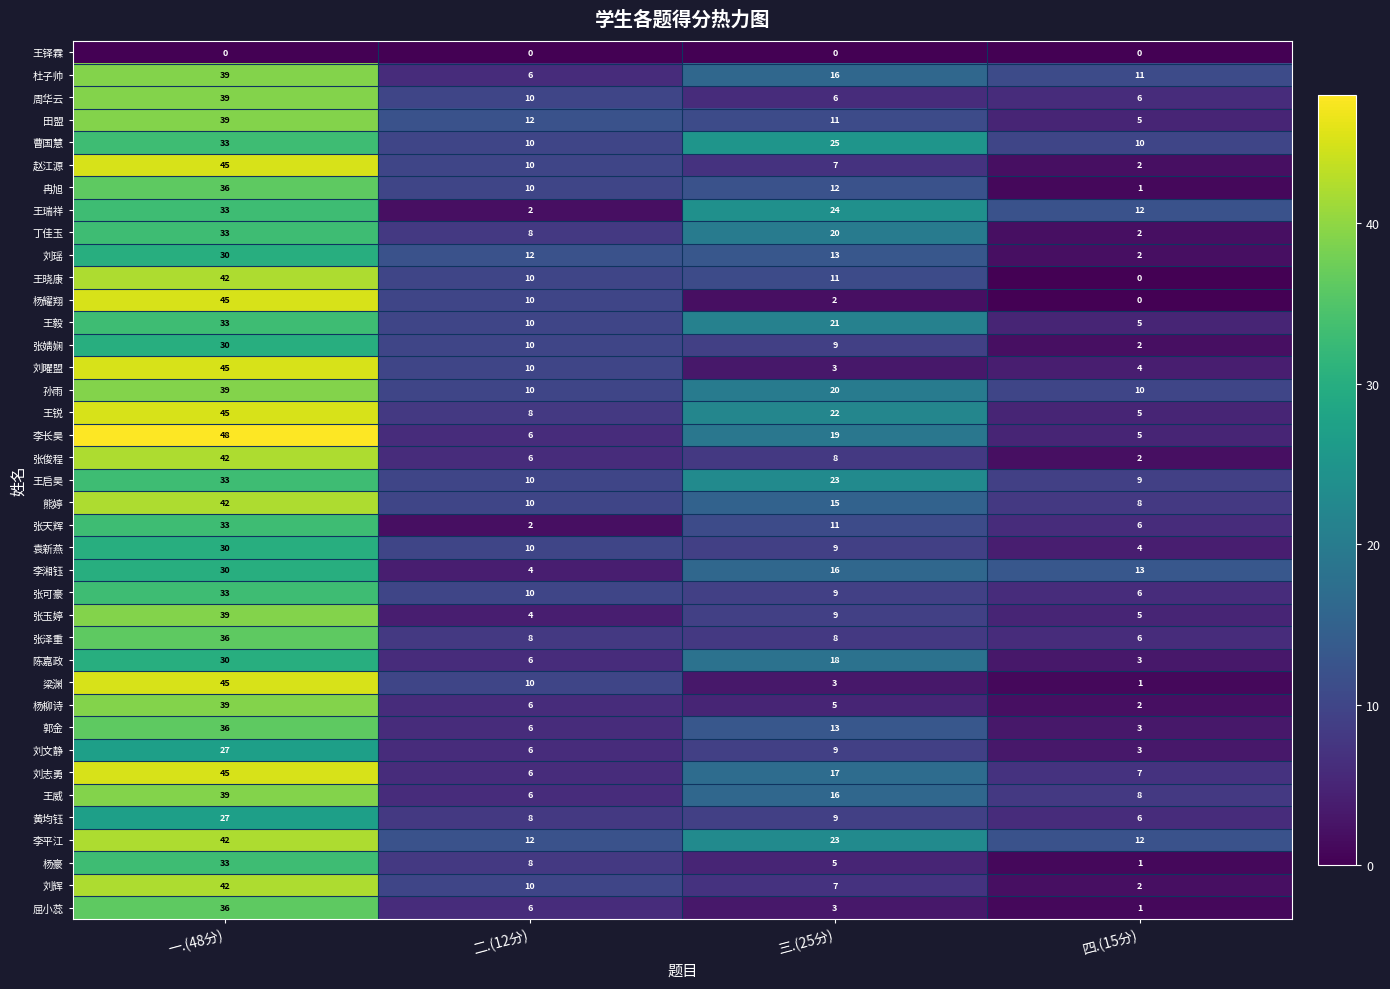

What is the total value across all series at 二.(12分)?

308